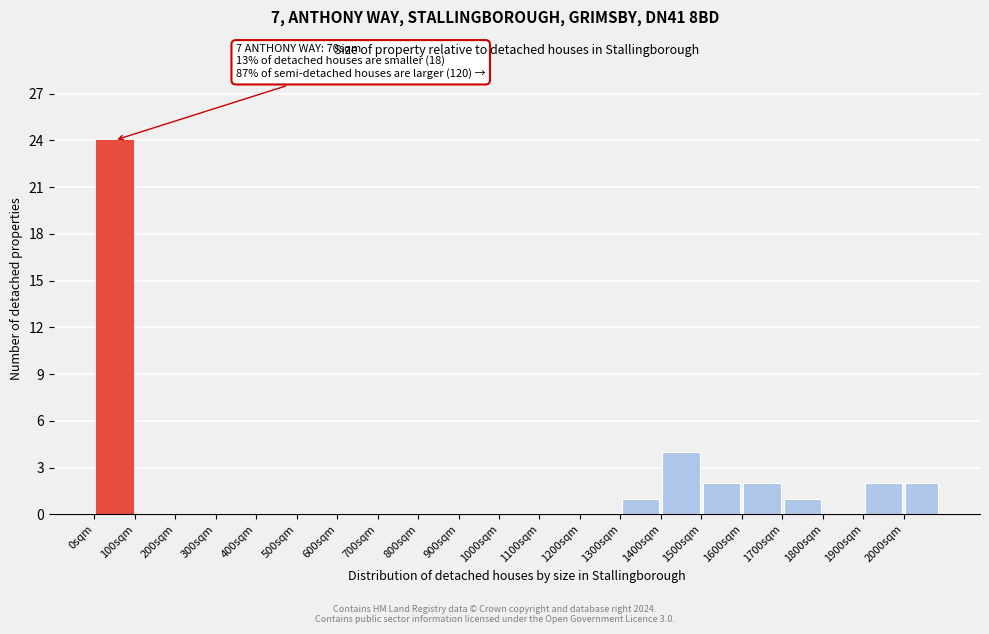

Which range on the x-axis has the tallest bar?

0 to 100